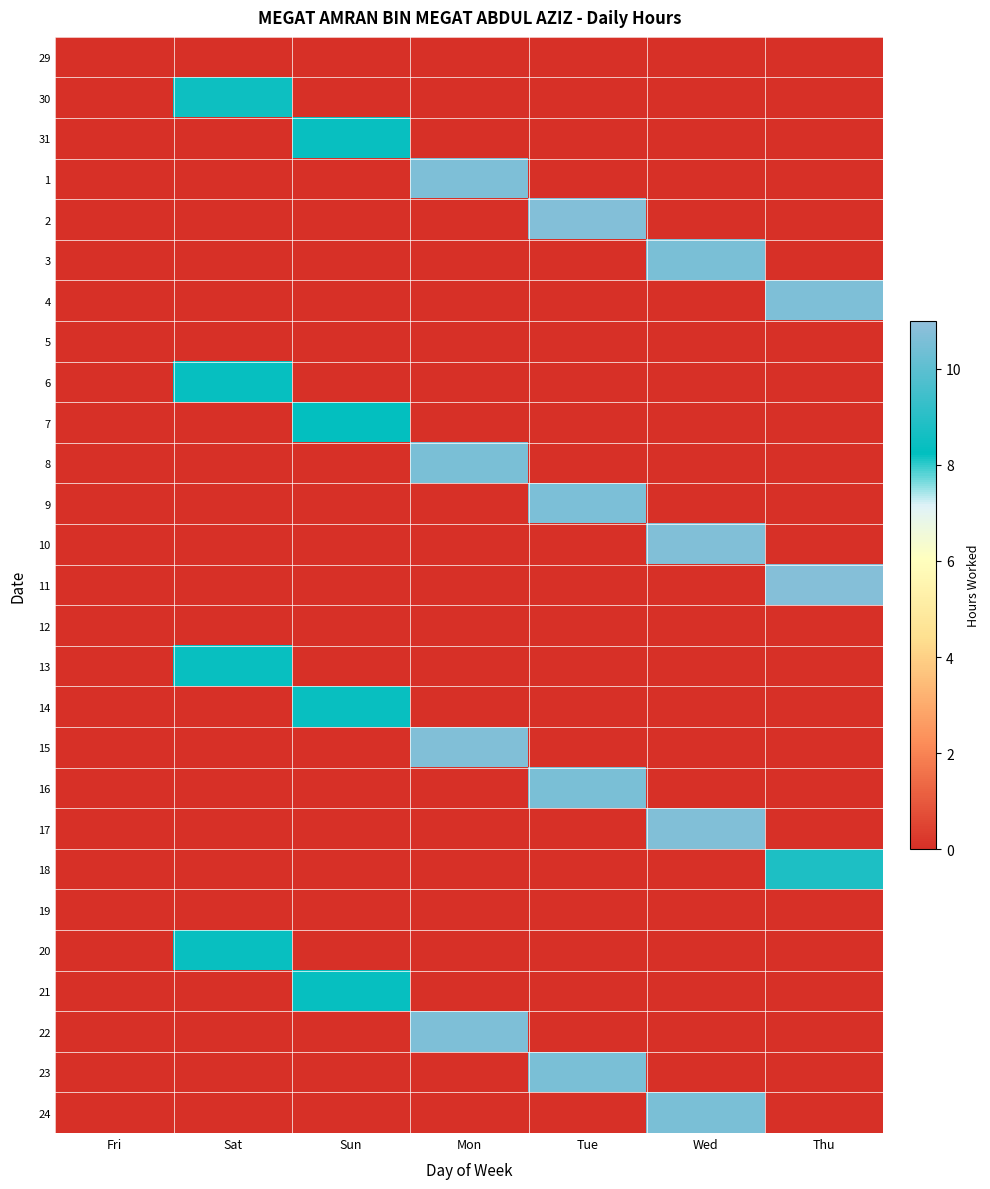

Rank the series by their maximum value, from highest to lowest.

11, 2, 15, 10, 17, 4, 1, 22, 9, 8, 3, 16, 24, 23, 18, 30, 20, 13, 14, 31, 6, 21, 7, 29, 5, 12, 19